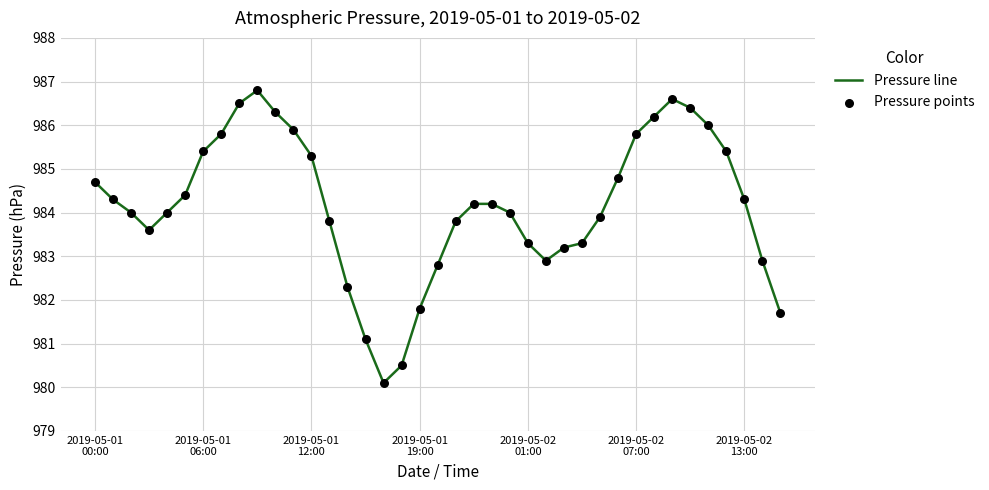

What is the smallest value displayed?

980.1